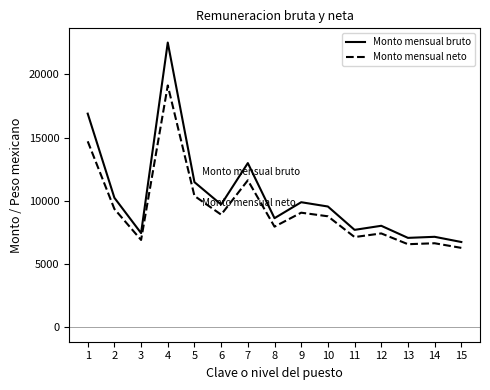

What is the difference between the second highest and second lowest values in the Monto mensual neto series?

8130.6